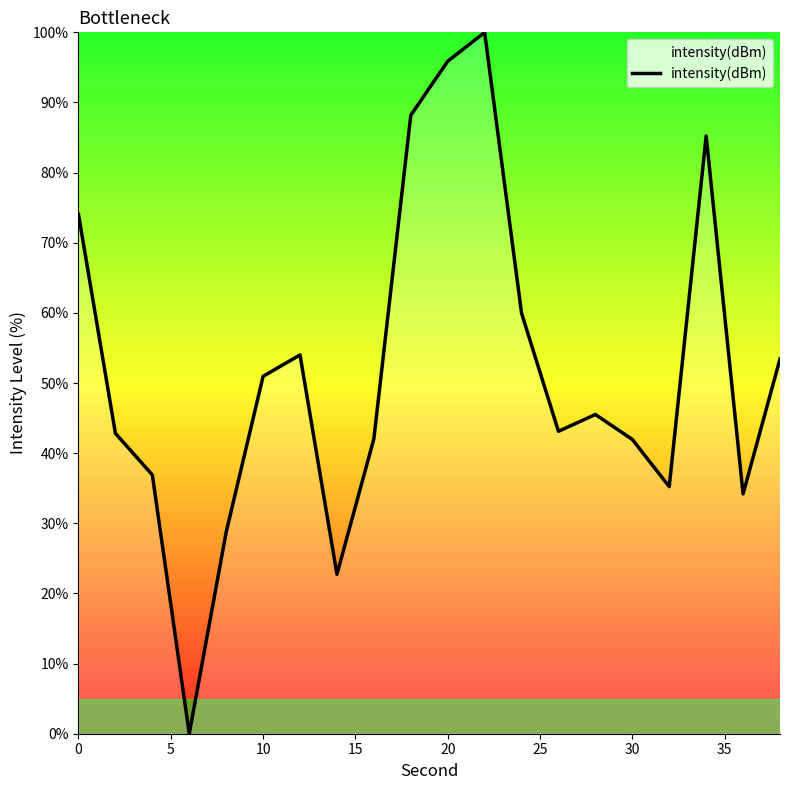

True or false: the data shows 95.9 at 20.

True